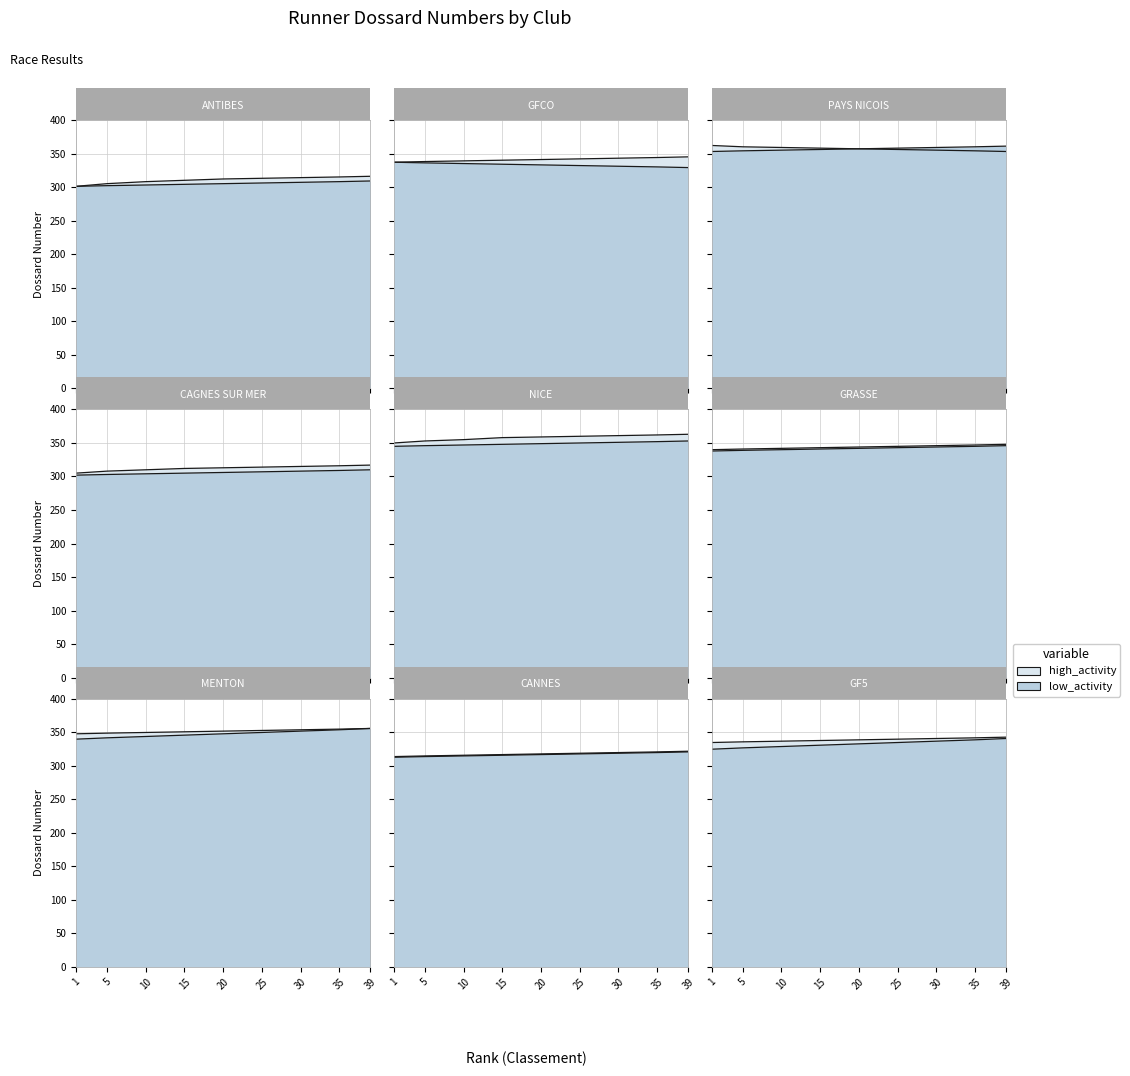

What is the approximate value of low_activity at 6?

348